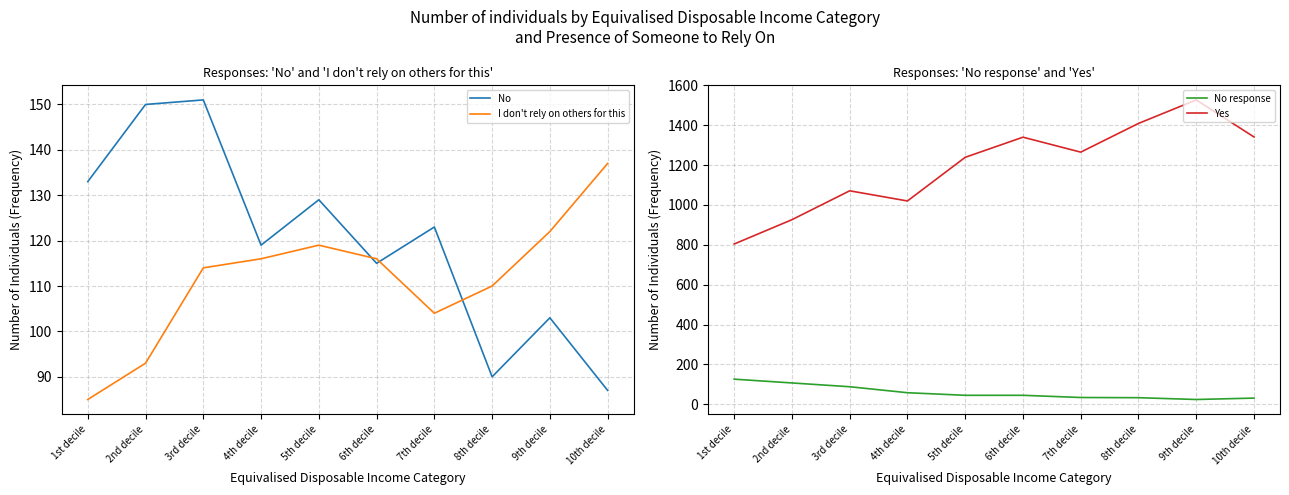

What is the average value of the I don't rely on others for this series?

112